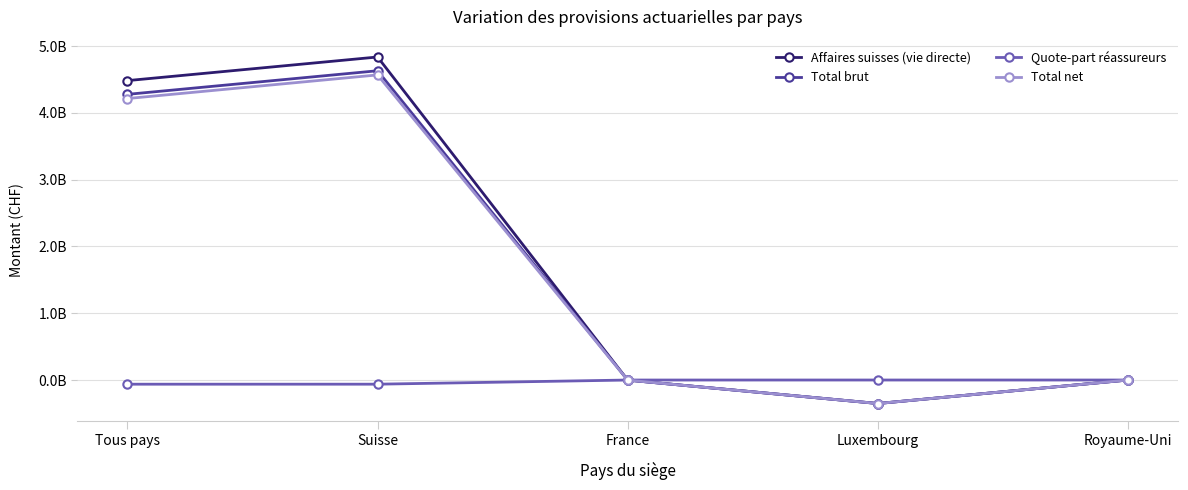

True or false: Affaires suisses (vie directe) has more than 1 interior local peaks.

False